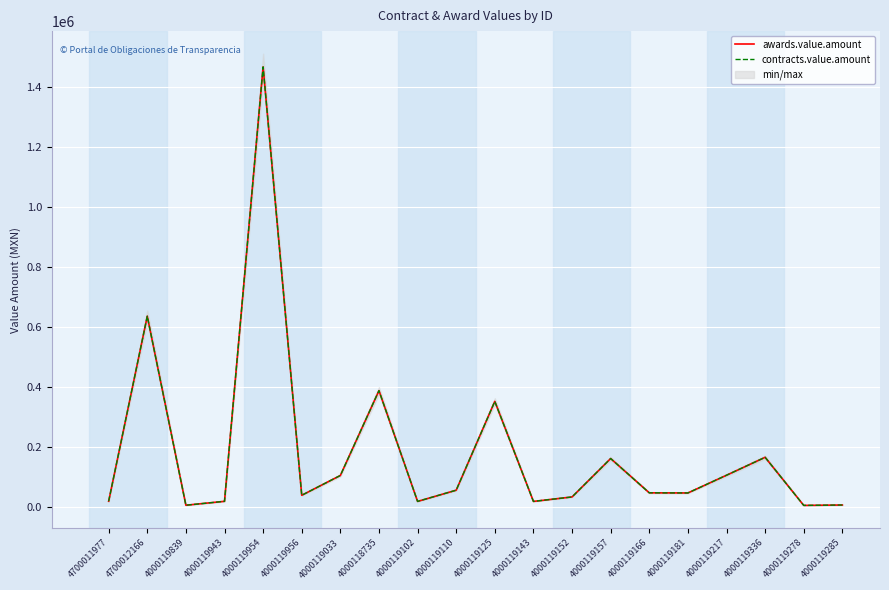

Is it true that awards.value.amount equals 482896.7 at 4000119125?

False